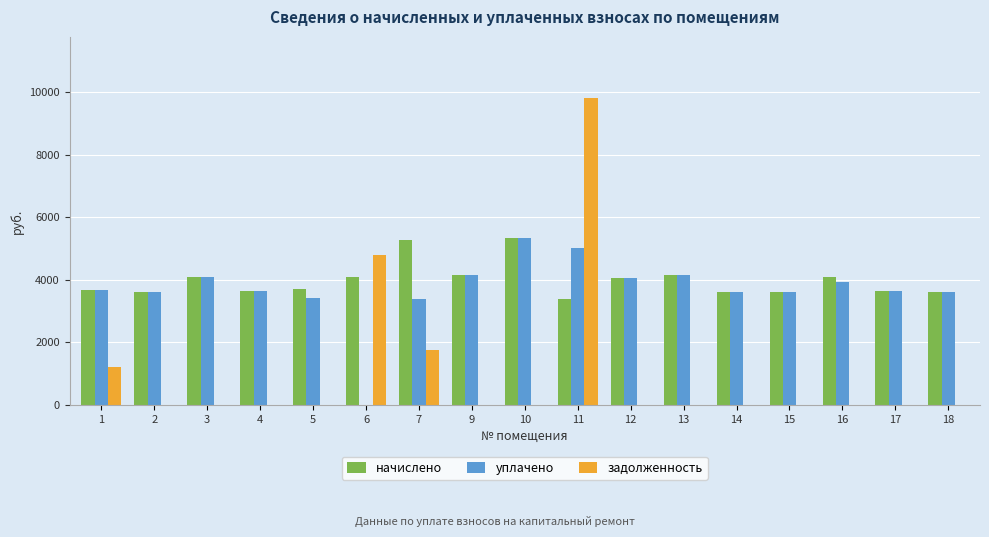

Which series changed the most between 11 and 16?

задолженность